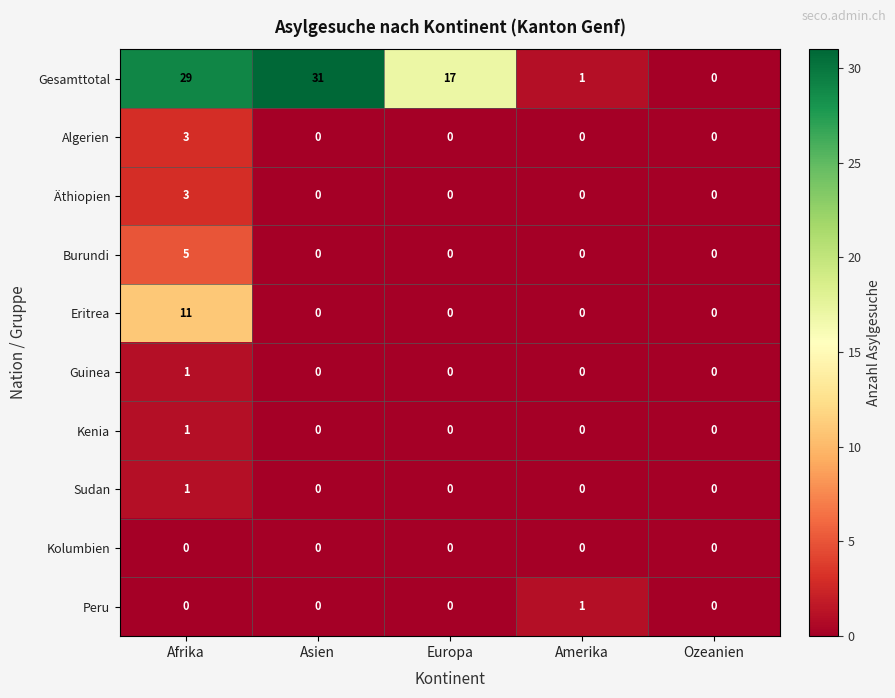

Which series has the widest spread of values?

Gesamttotal